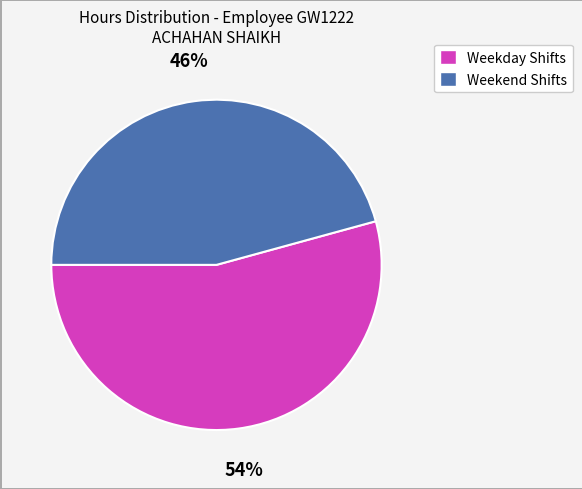

Is there a majority slice in this chart?

Yes